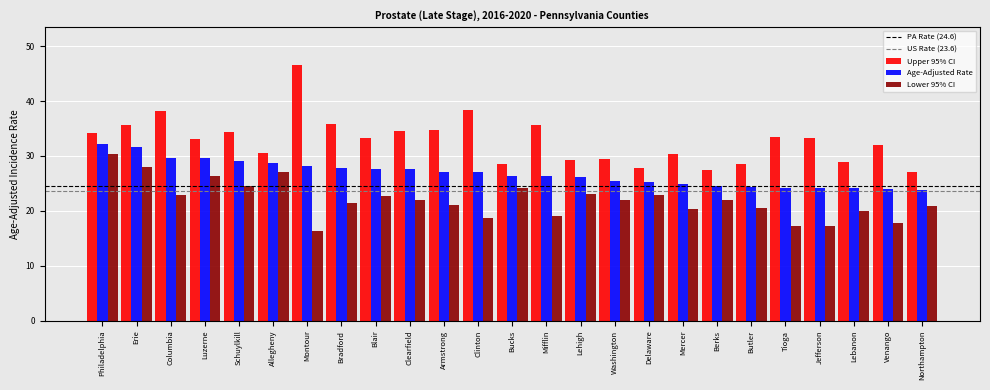

Which series has the widest spread of values?

Upper 95% CI